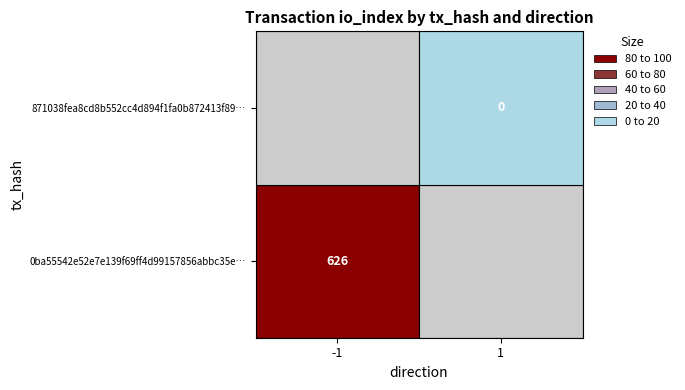

Rank the series by their average value, from highest to lowest.

0ba55542e52e7e139f69ff4d99157856abbc35e…, 871038fea8cd8b552cc4d894f1fa0b872413f89…